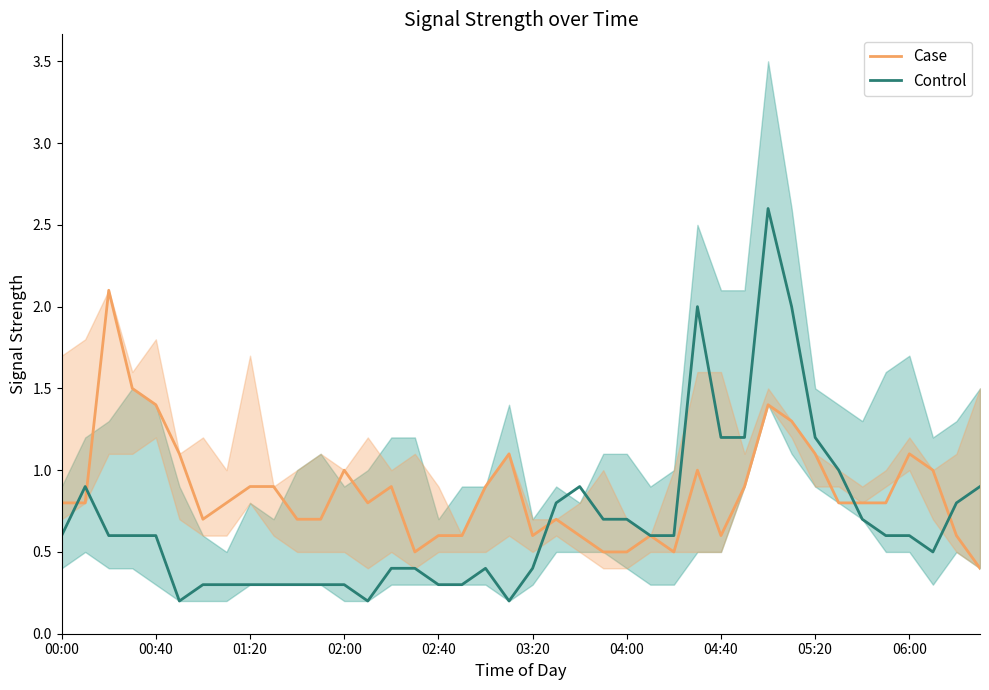

What is the highest value of the Control series?

2.6